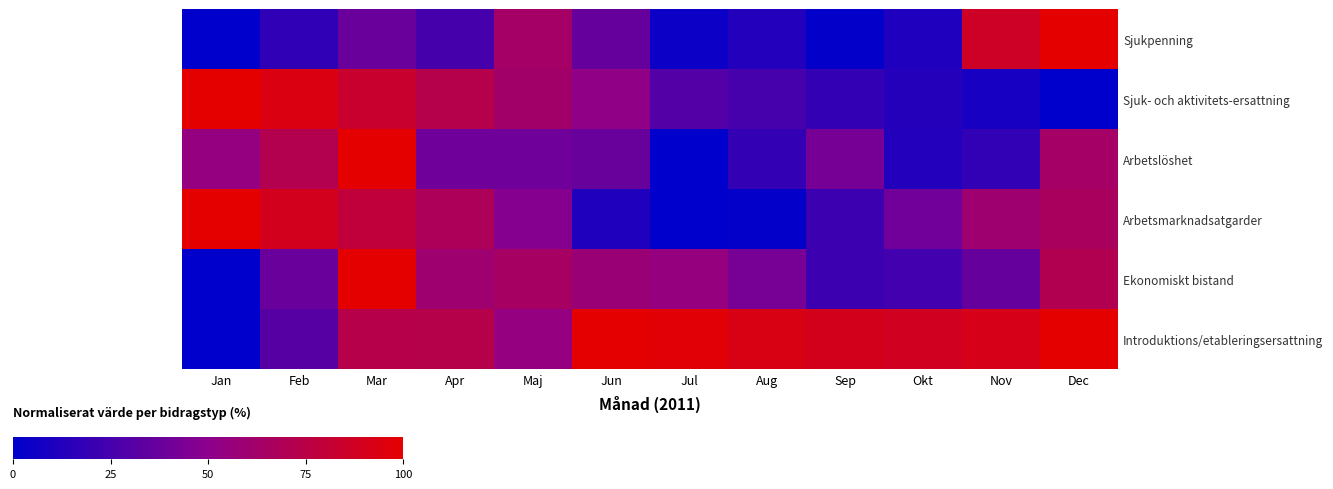

Rank the series at Aug from lowest to highest value.

Arbetsmarknadsatgarder, Sjukpenning, Arbetslöshet, Sjuk- och aktivitets-ersattning, Ekonomiskt bistand, Introduktions/etableringsersattning